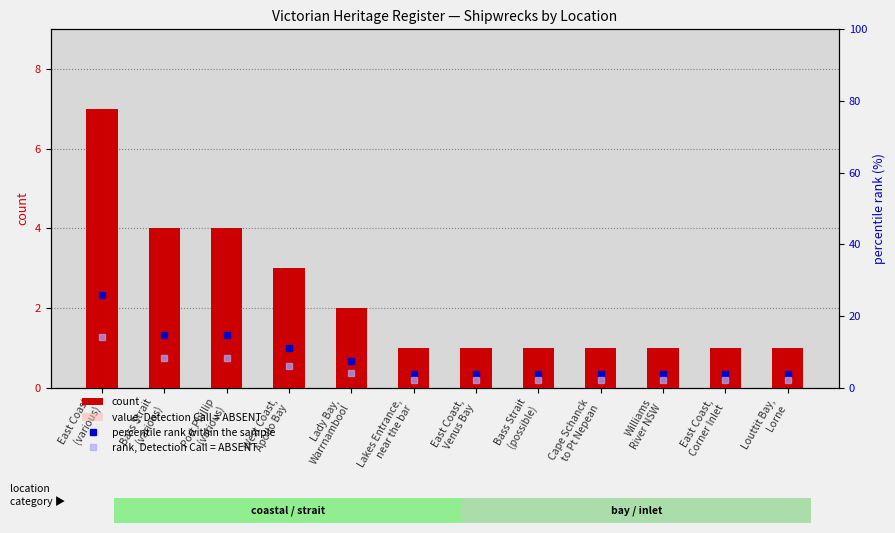

List the labels in order of rank, Detection Call = ABSENT value, smallest first.

Lakes Entrance,
near the bar, East Coast,
Venus Bay, Bass Strait
(possible), Cape Schanck
to Pt Nepean, Williams
River NSW, East Coast,
Corner Inlet, Louttit Bay,
Lorne, Lady Bay,
Warrnambool, West Coast,
Apollo Bay, Bass Strait
(various), Port Phillip
(various), East Coast
(various)